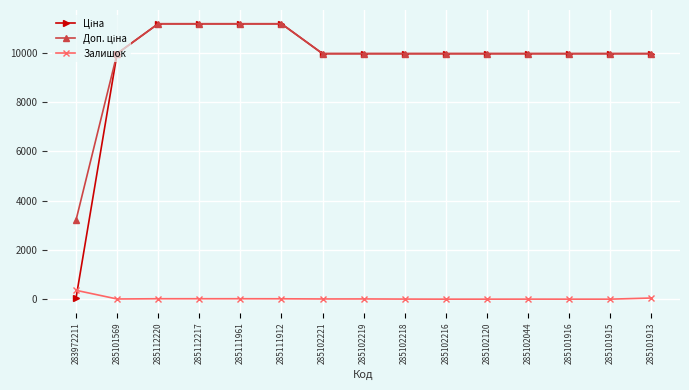

Count the number of data series in this chart.

3